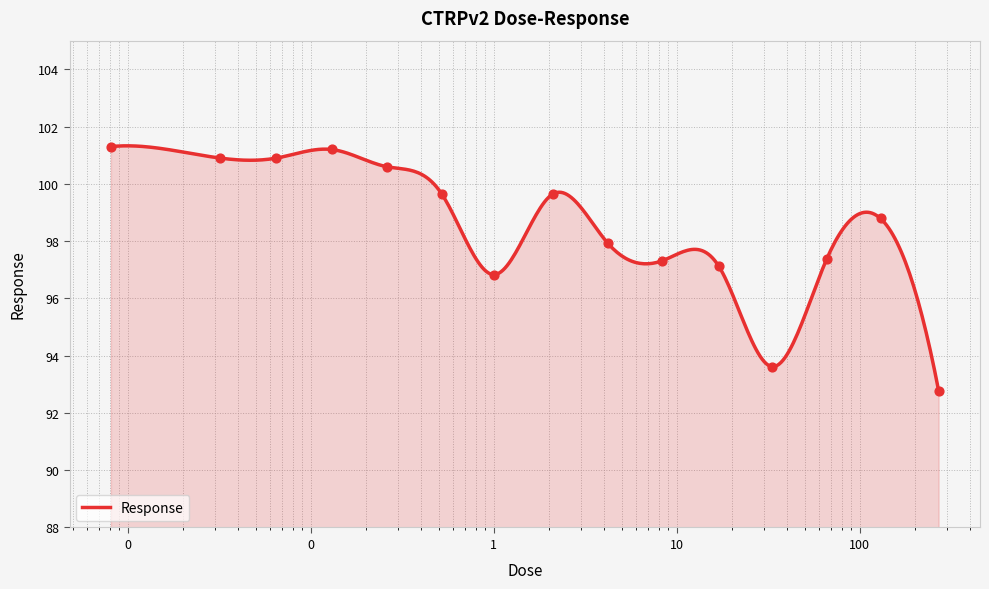

What is the change in value from 0.26 to 2.1?

-1.0